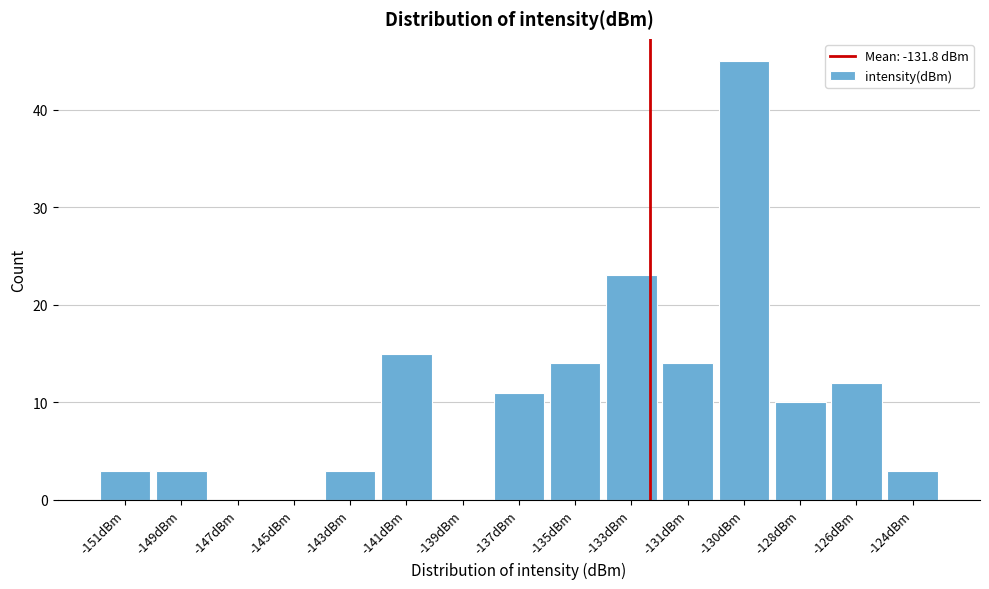

Reading left to right, transcribe all the data shown in this chart.

-151dBm=3	-149dBm=3	-147dBm=0	-145dBm=0	-143dBm=3	-141dBm=15	-139dBm=0	-137dBm=11	-135dBm=14	-133dBm=23	-131dBm=14	-130dBm=45	-128dBm=10	-126dBm=12	-124dBm=3